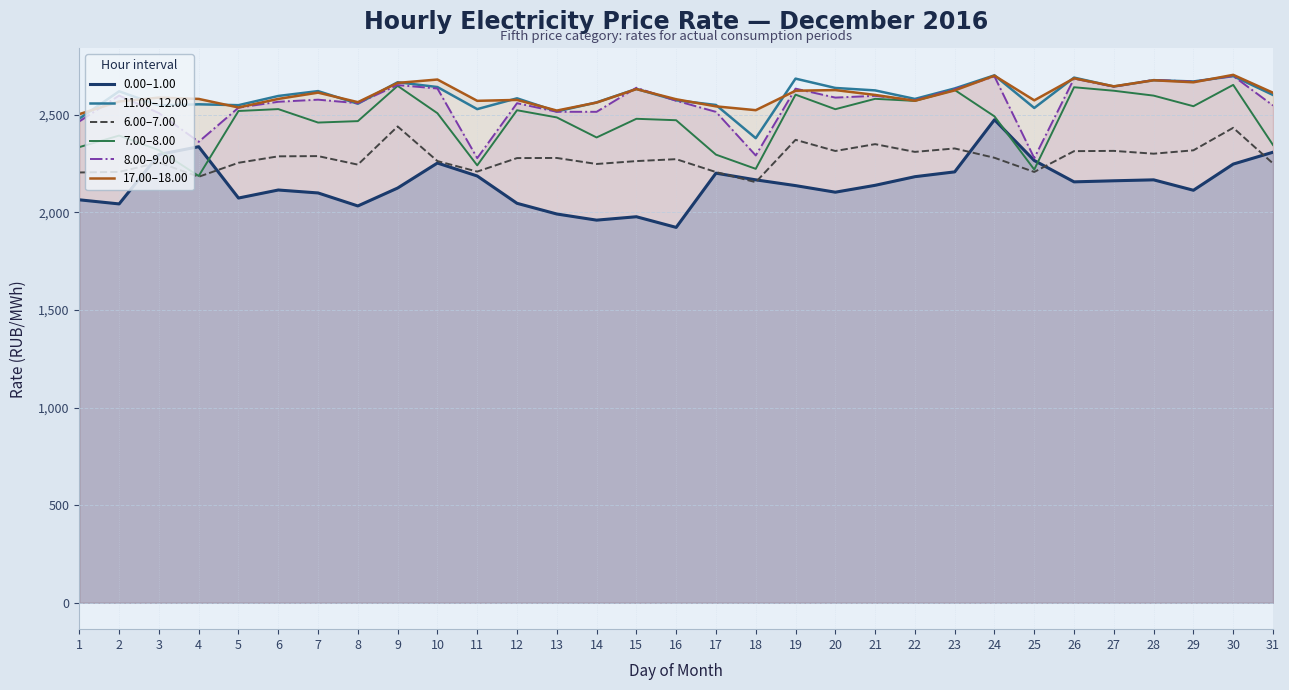

True or false: 6.00–7.00 and 7.00–8.00 cross at least once.

False